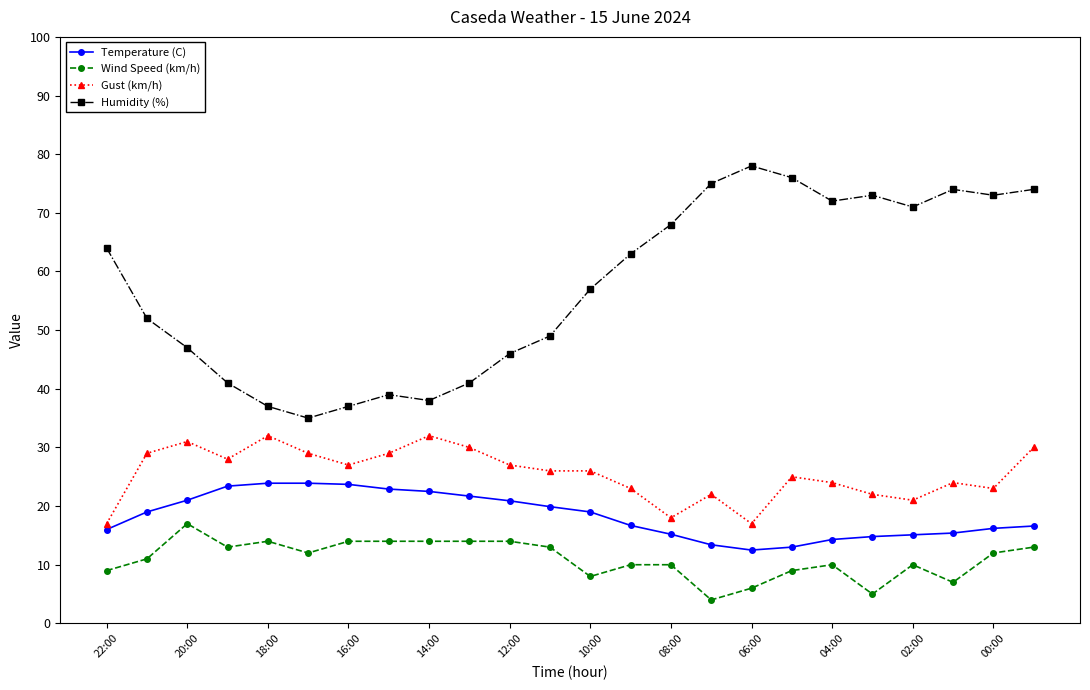

Which series has the widest spread of values?

Humidity (%)